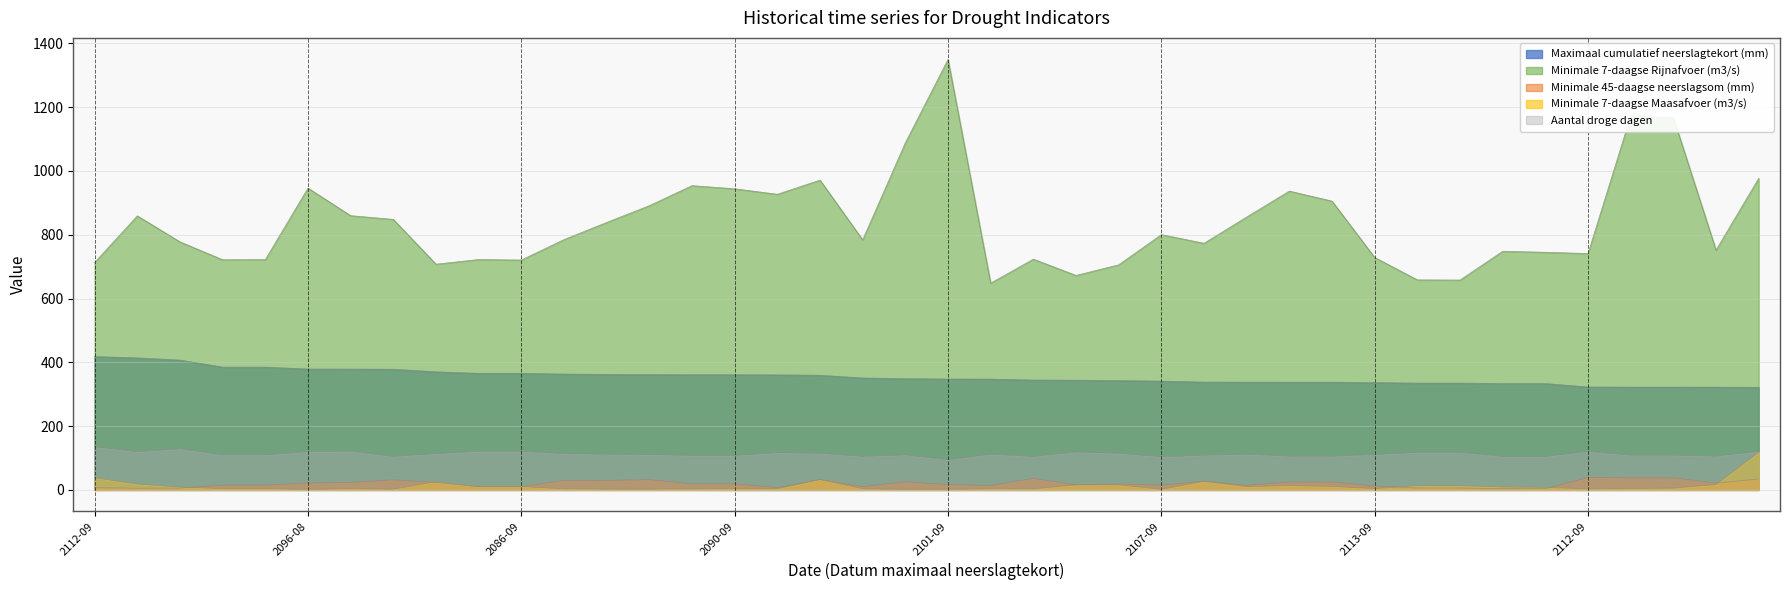

True or false: Minimale 7-daagse Rijnafvoer (m3/s) and Maximaal cumulatief neerslagtekort (mm) cross at least once.

False